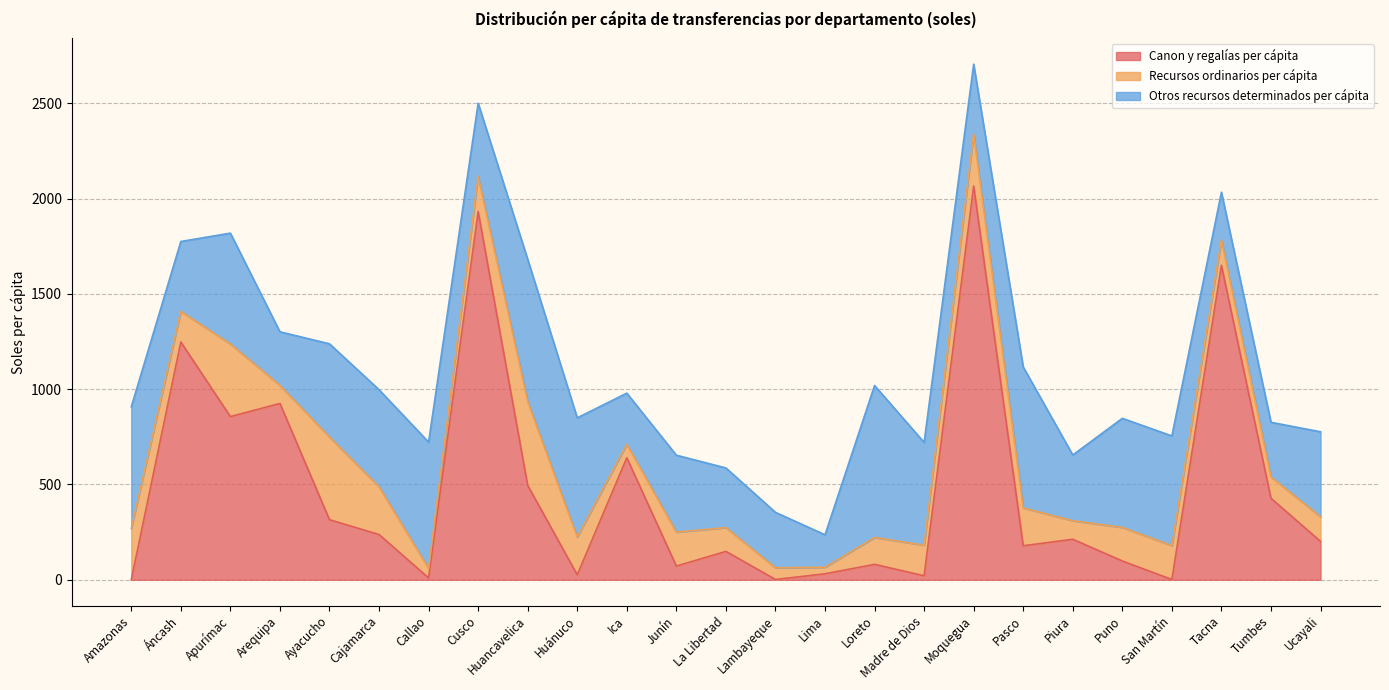

How many distinct data groups are displayed?

3